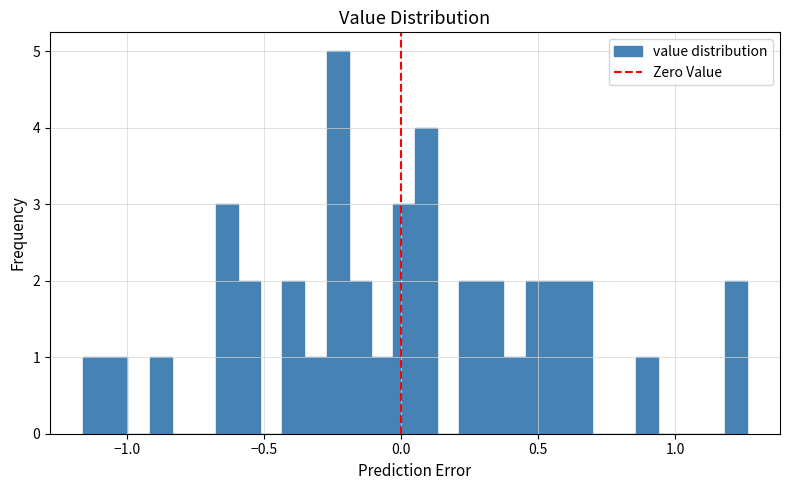

Around what value on the x-axis is the tallest bar? Give the approximate position of its centre, as read against the axis.

-0.25